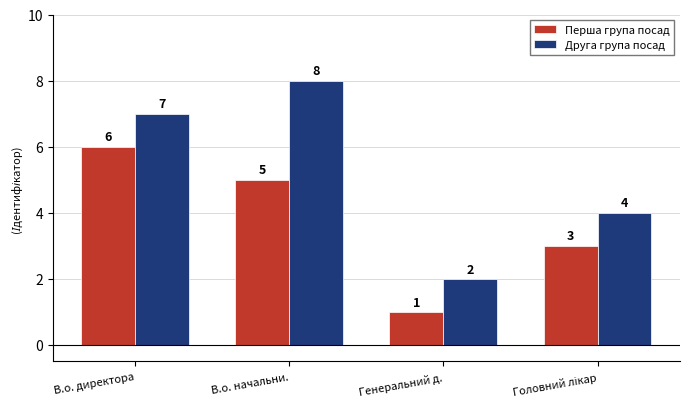

Rank the series by their average value, from lowest to highest.

Перша група посад, Друга група посад